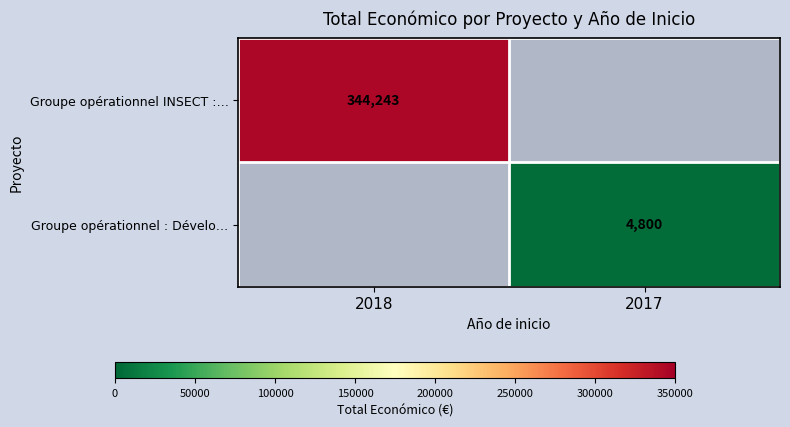

The value of Groupe opérationnel INSECT :… at 2018 is 492709. True or false?

False